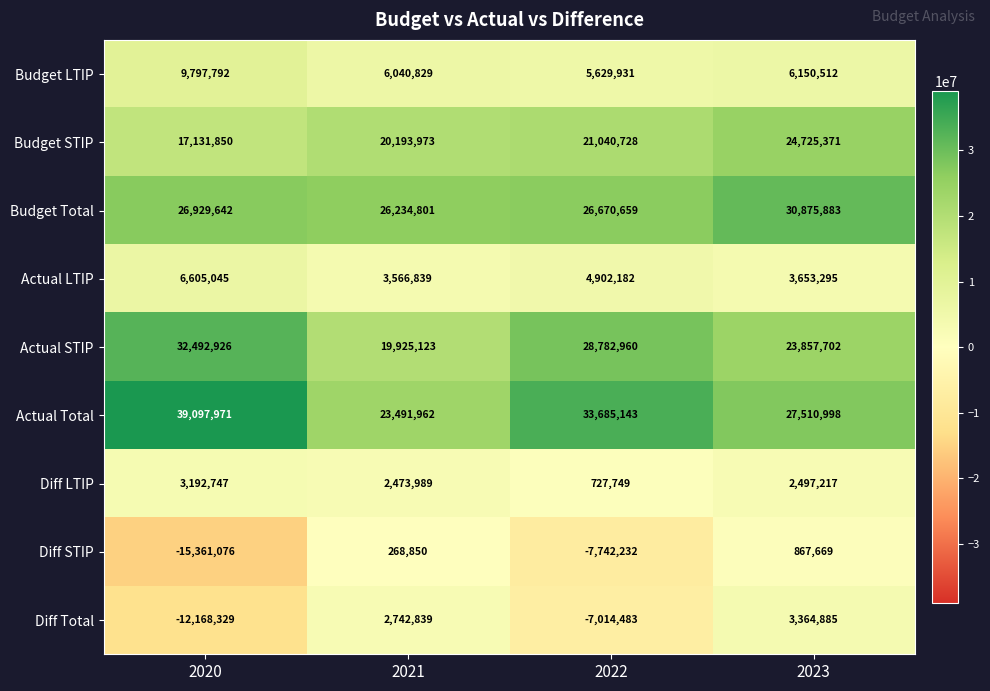

True or false: Budget Total has a value of 30875883 at 2023.

True